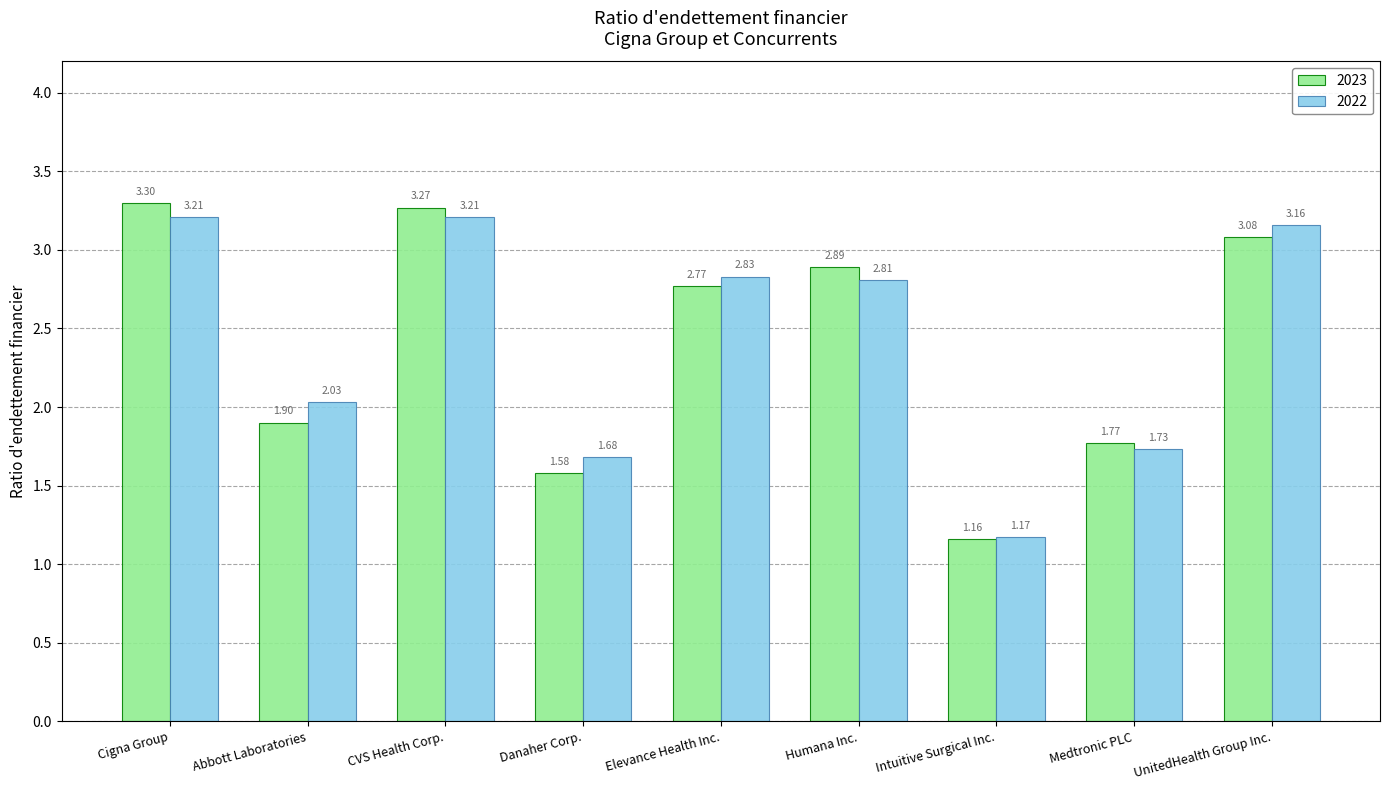

What is the average value of the 2023 series?

2.4